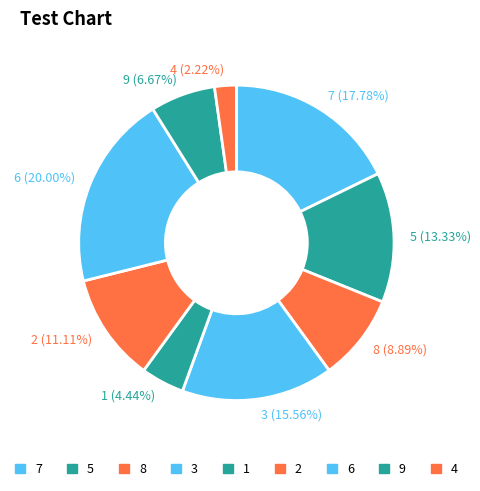

Rank the categories by value from highest to lowest.

6, 7, 3, 5, 2, 8, 9, 1, 4